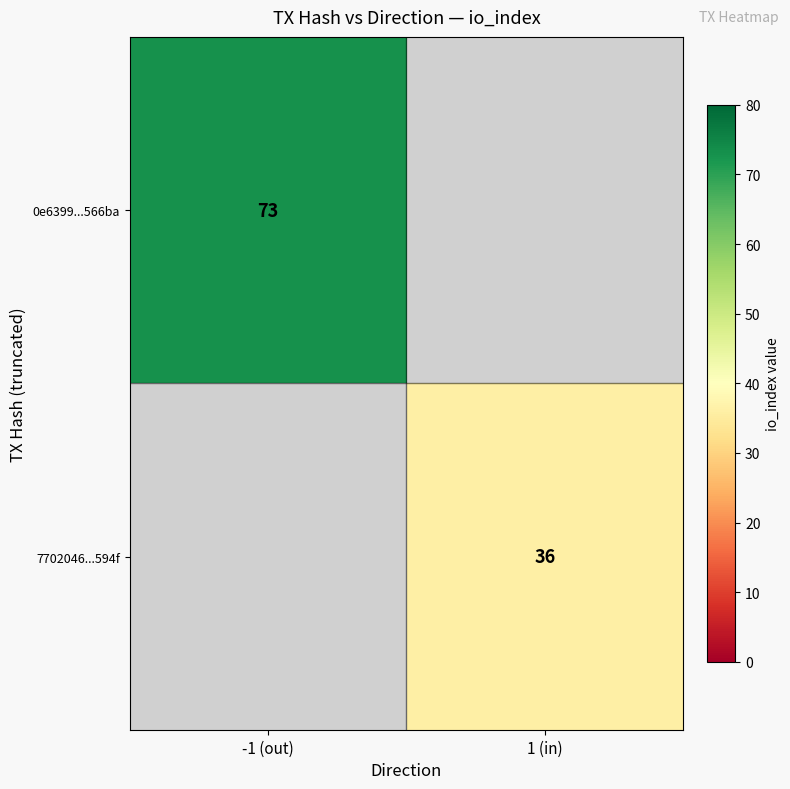

The value of 0e6399...566ba at -1 (out) is 73. True or false?

True